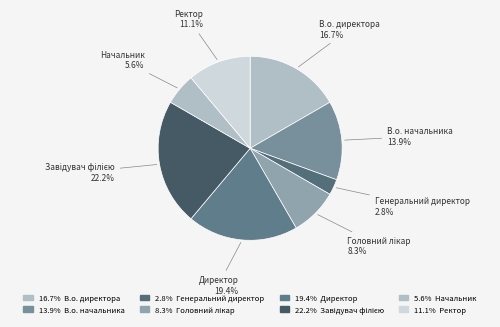

What is the largest slice in the pie chart?

Завідувач філією